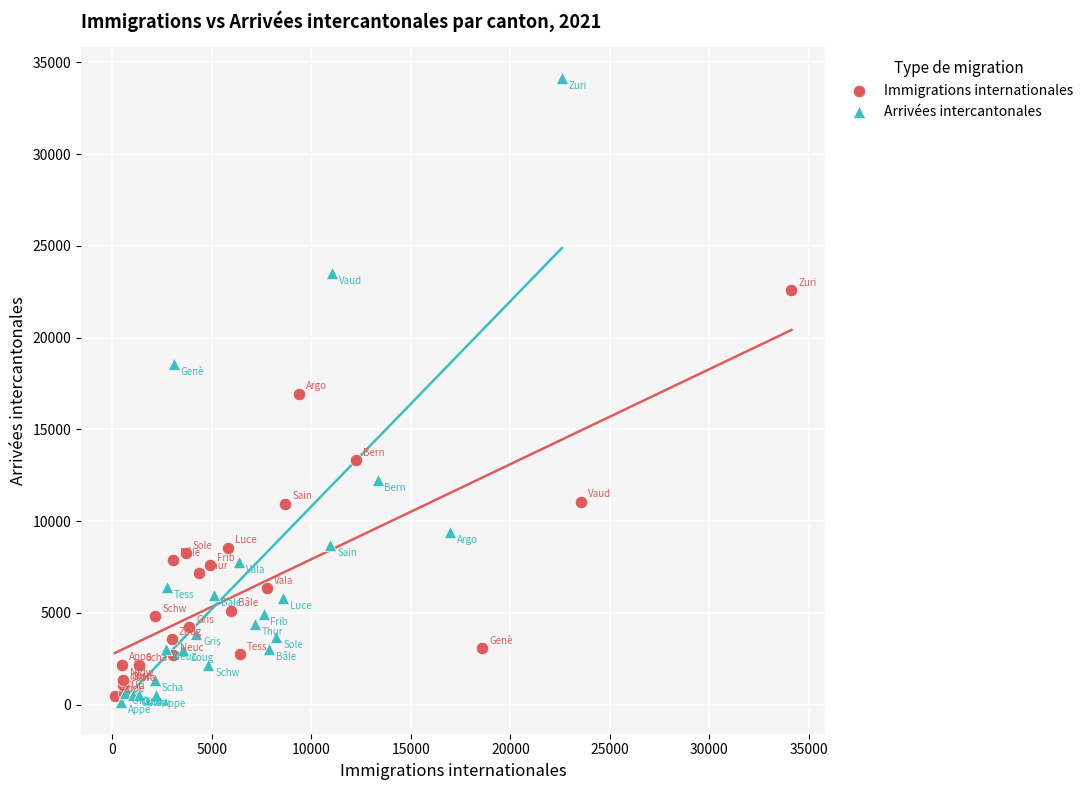

Which series reaches the minimum Y coordinate?

Arrivées intercantonales